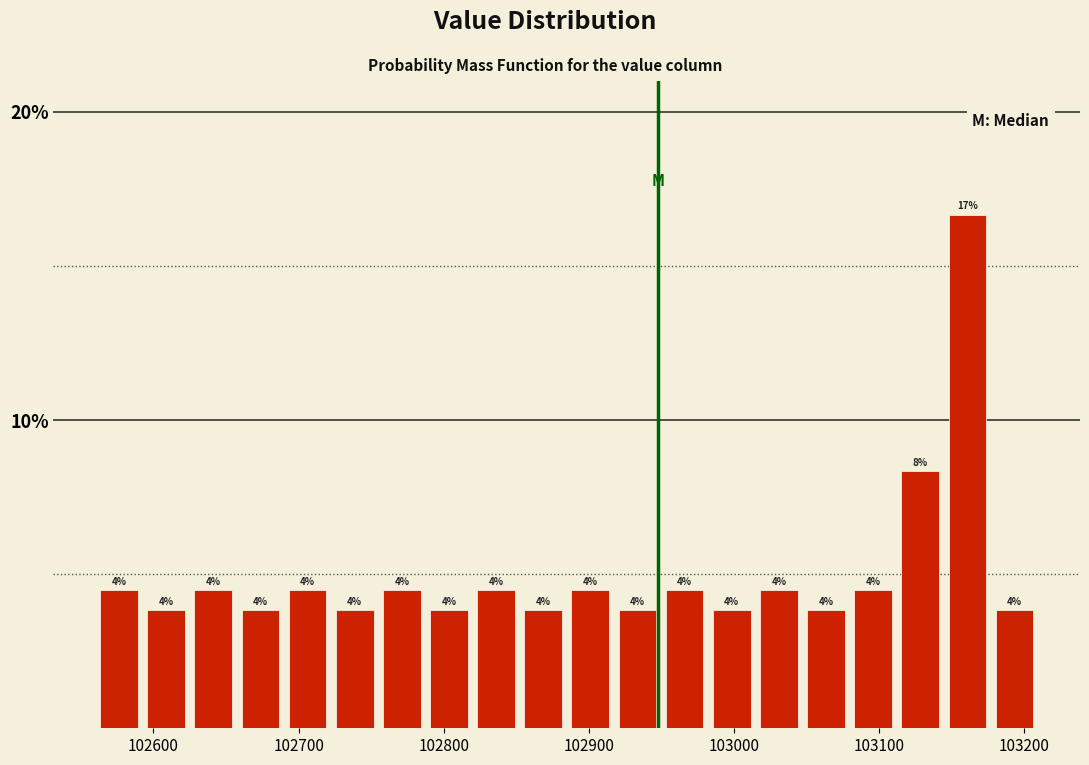

Read against the x-axis, roughly where is the centre of the tallest bar?

103160